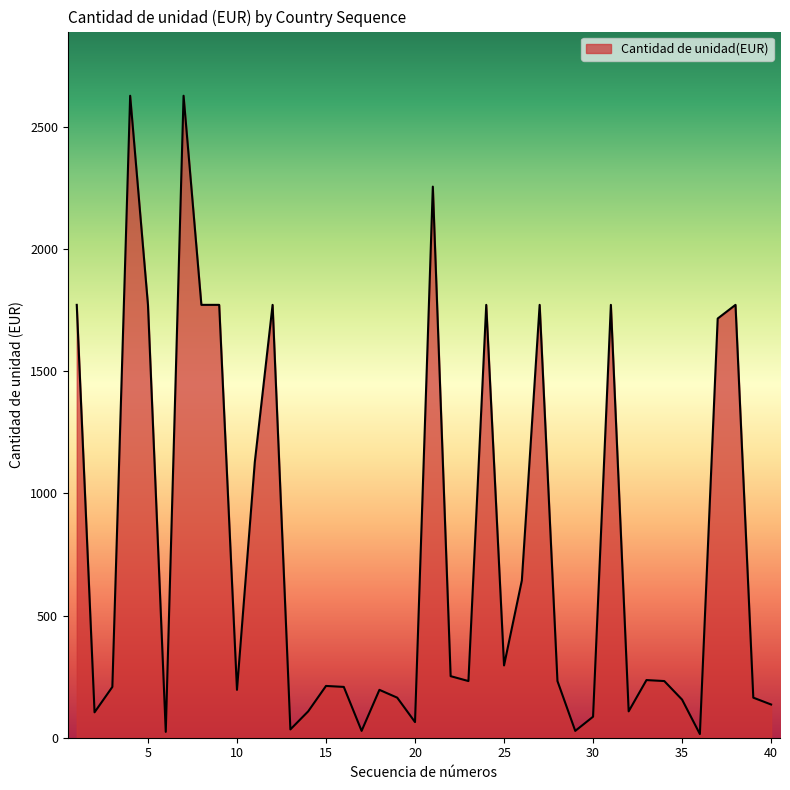

What is the greatest value displayed?

2628